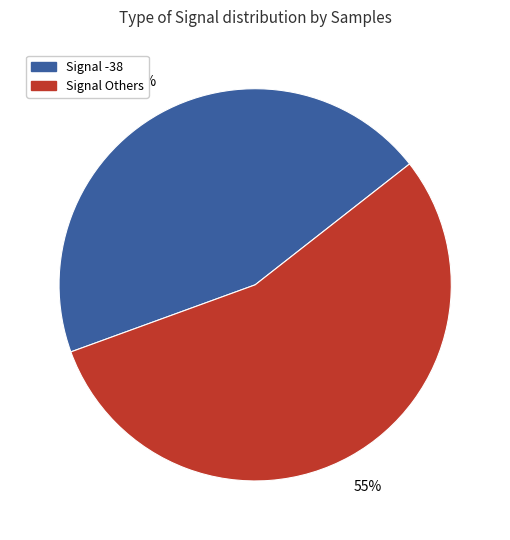

To the nearest percent, what is the difference between the largest and smallest slice percentages?

10%